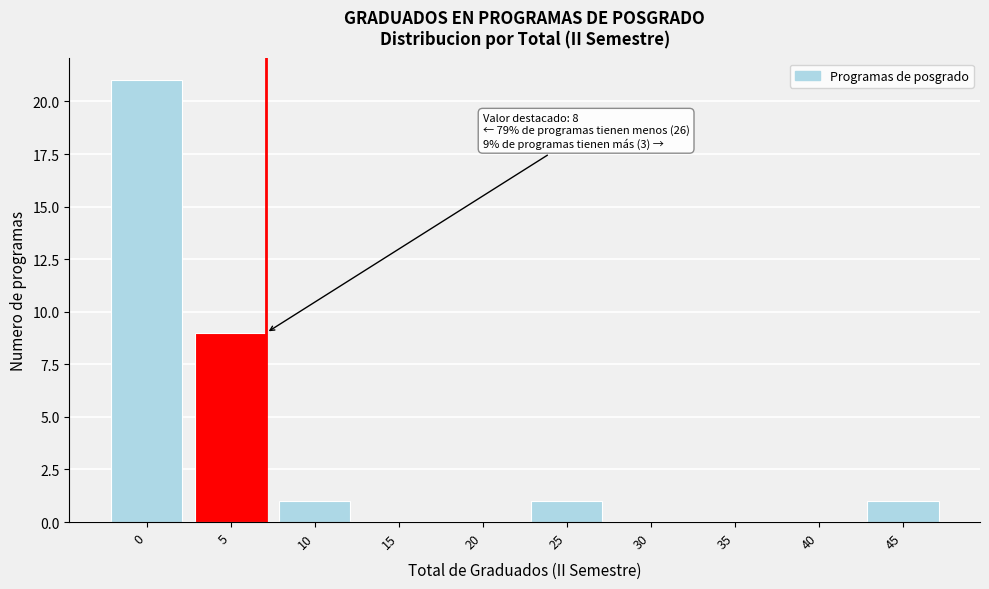

Reading right to left, list all the values displayed in this chart.

45=1	40=0	35=0	30=0	25=1	20=0	15=0	10=1	5=9	0=21